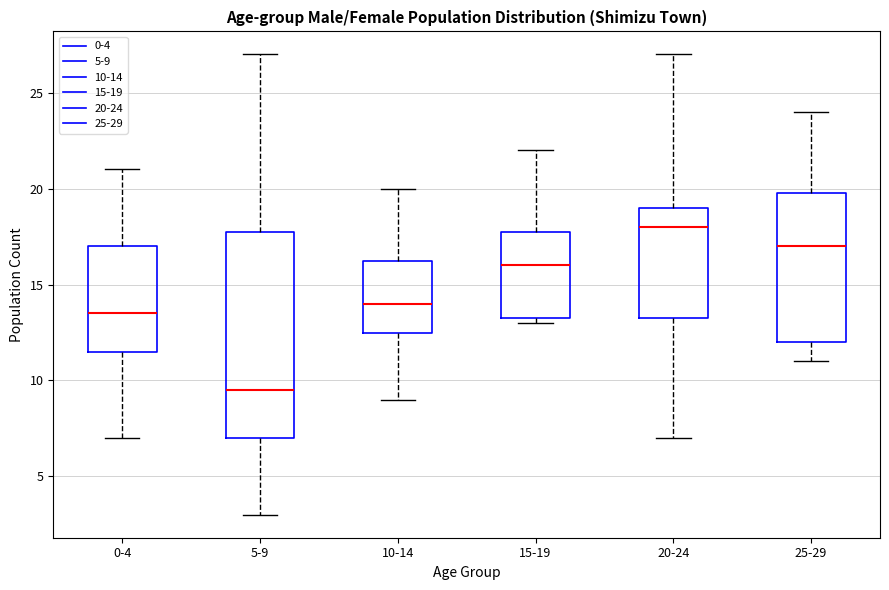

Which box is the tallest, from its lower edge to its upper edge?

5-9